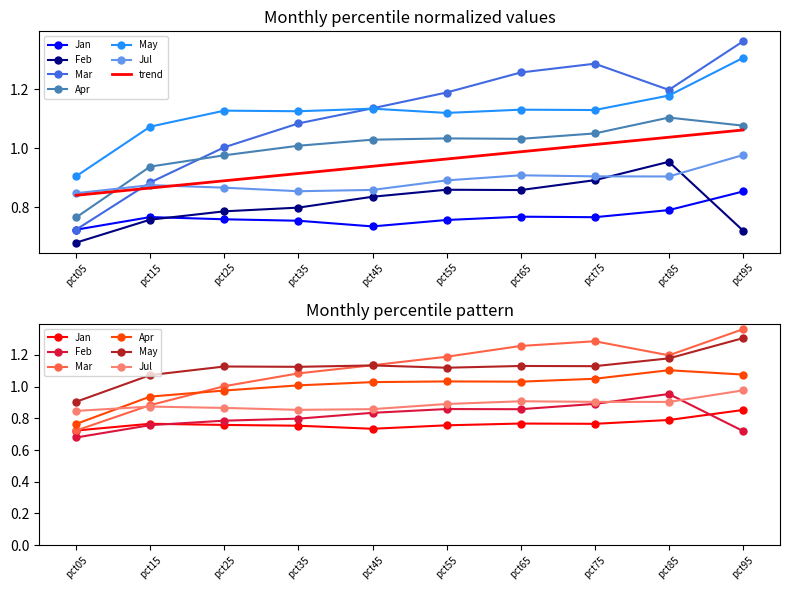

What is the value of the May point at the 3rd from the left?

1.1